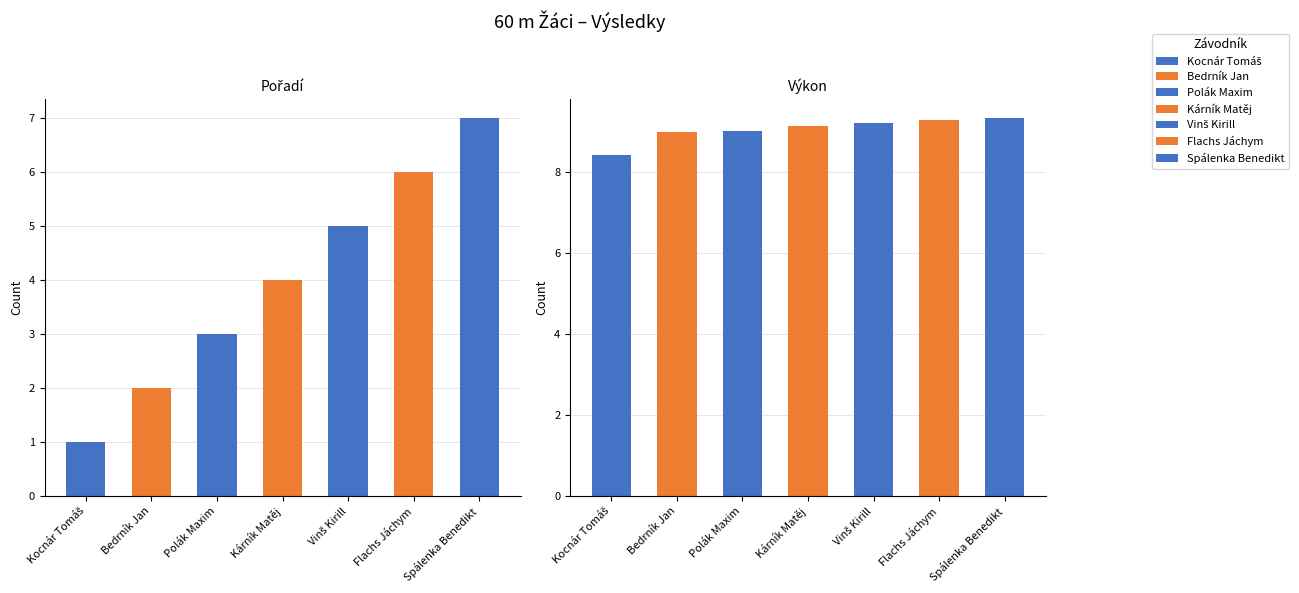

Reading left to right, list all the values displayed in this chart.

Pořadí: 1.0	2.0	3.0	4.0	5.0	6.0	7.0
Výkon: 8.4	9.0	9.0	9.1	9.2	9.3	9.3